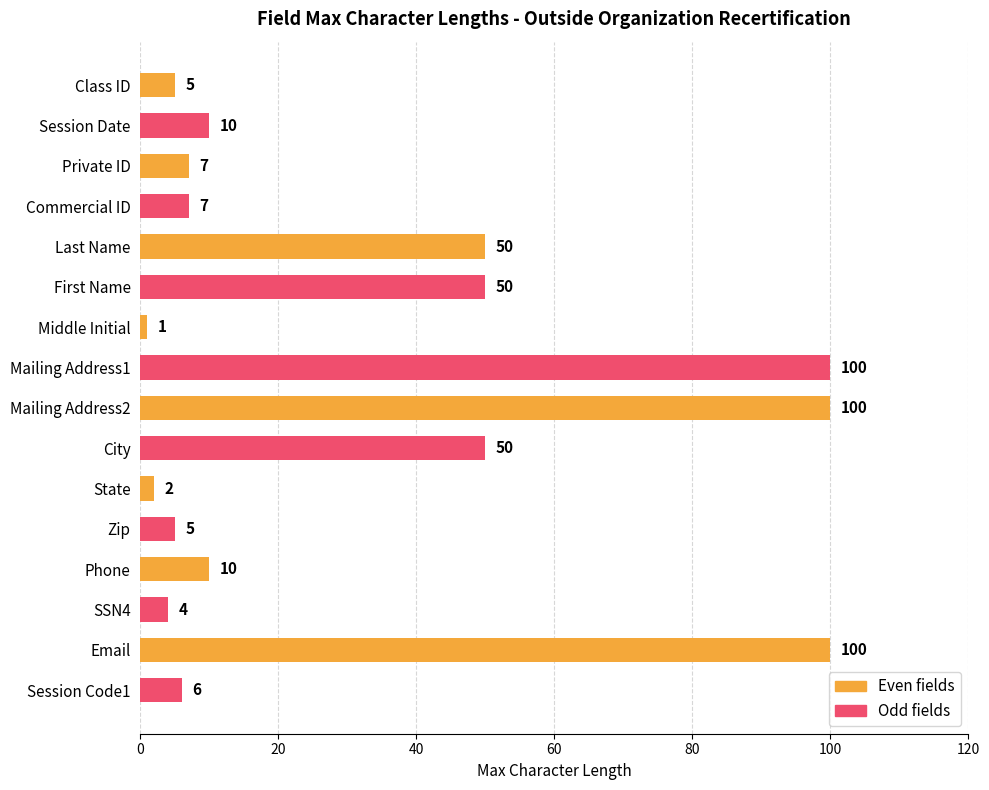

What is the average value?

32